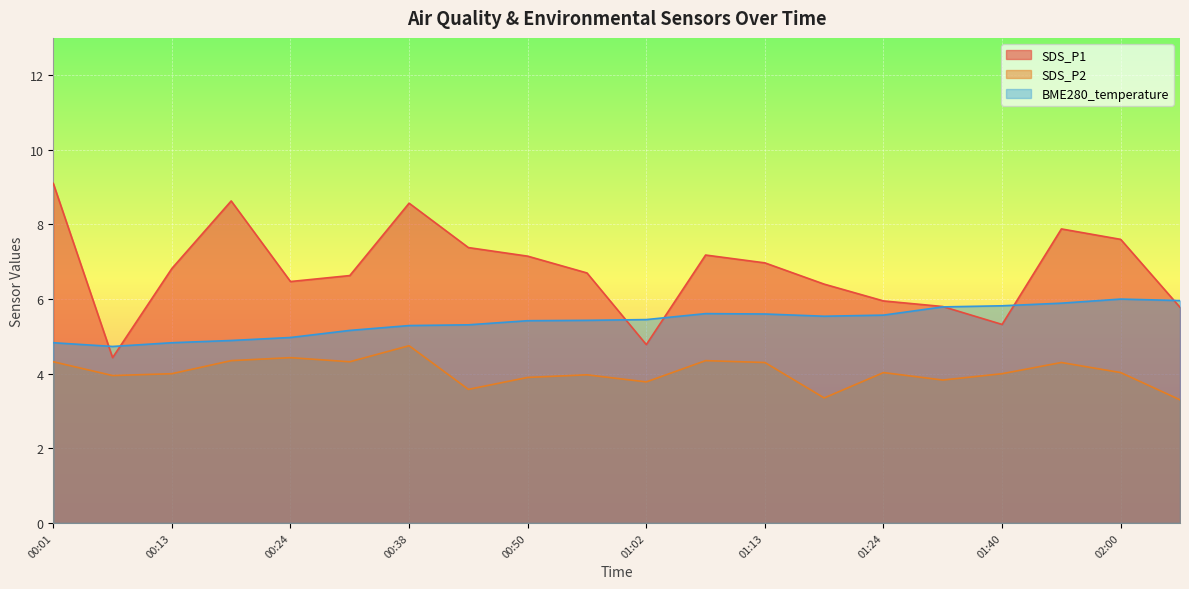

What is the label of the 8th point from the right?

01:13